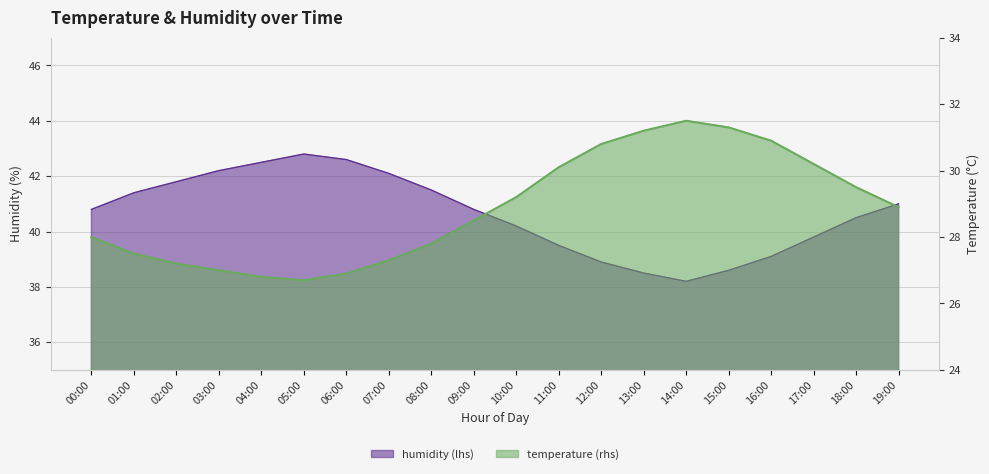

True or false: humidity has more than 1 points higher than both neighbors.

False